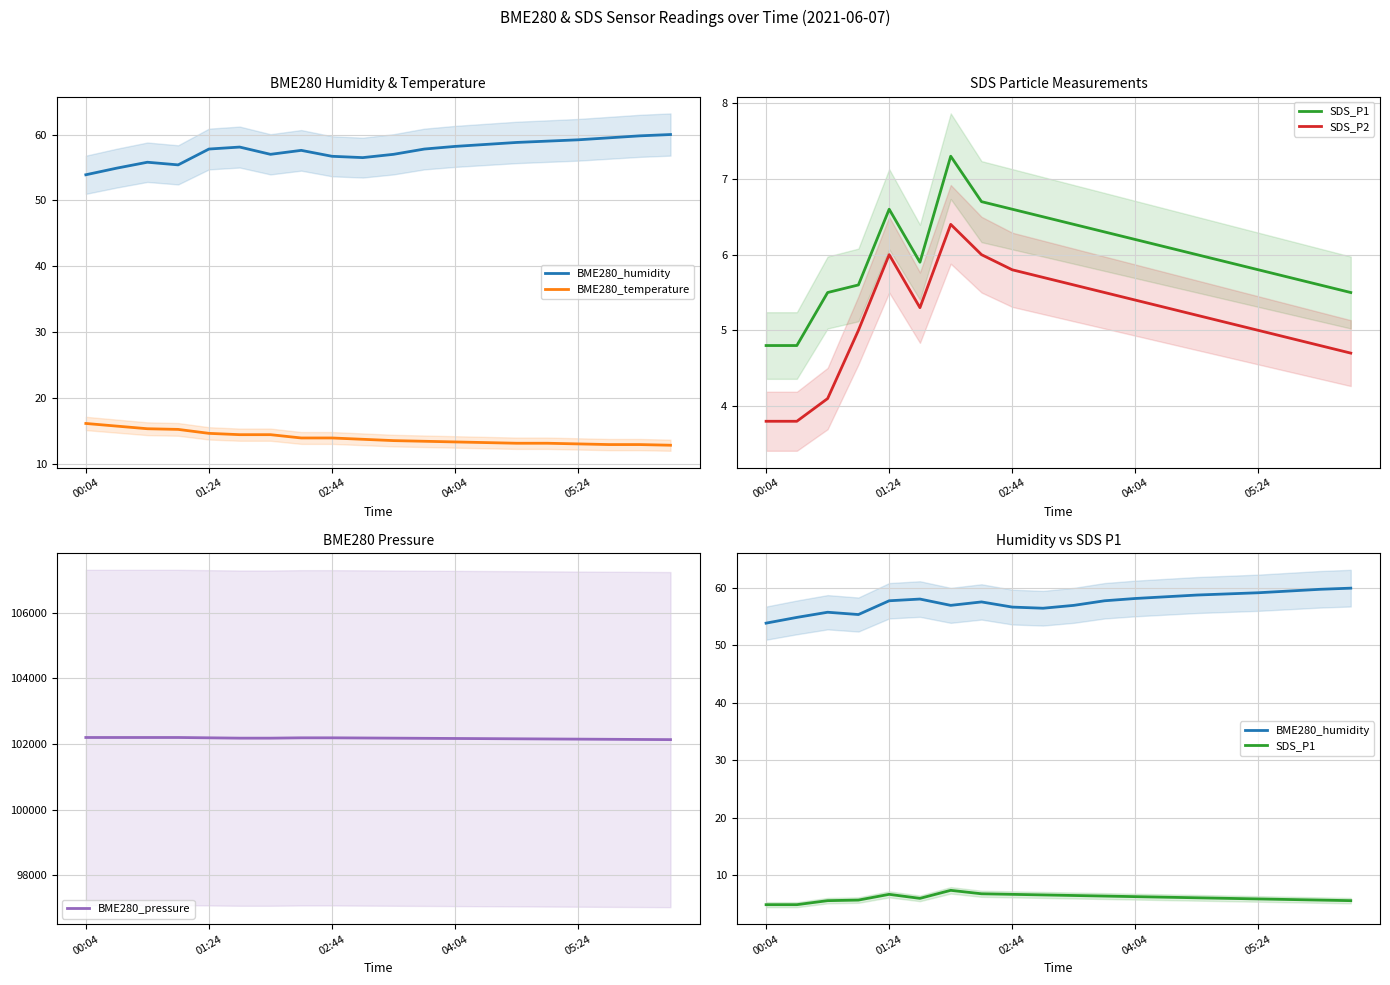

What is the maximum value for BME280_pressure?

102200